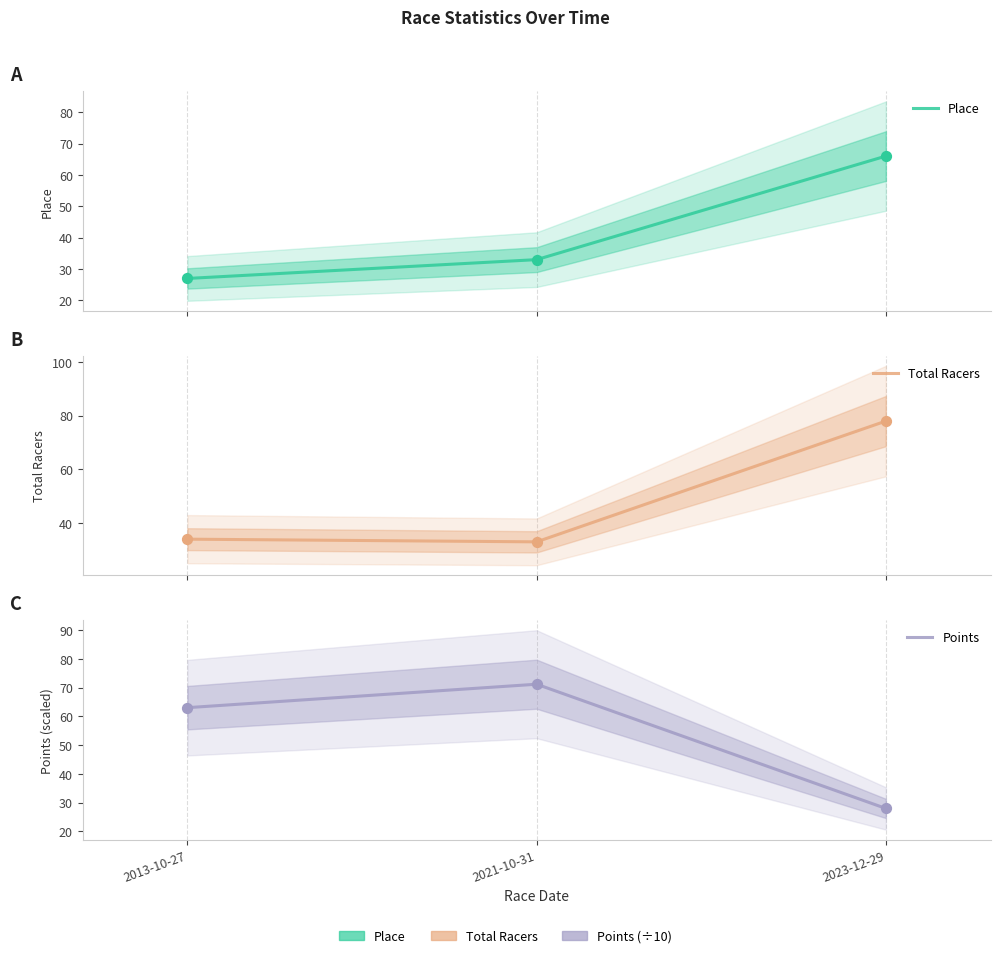

What is the total value across all series at 2013-10-27?

124.0